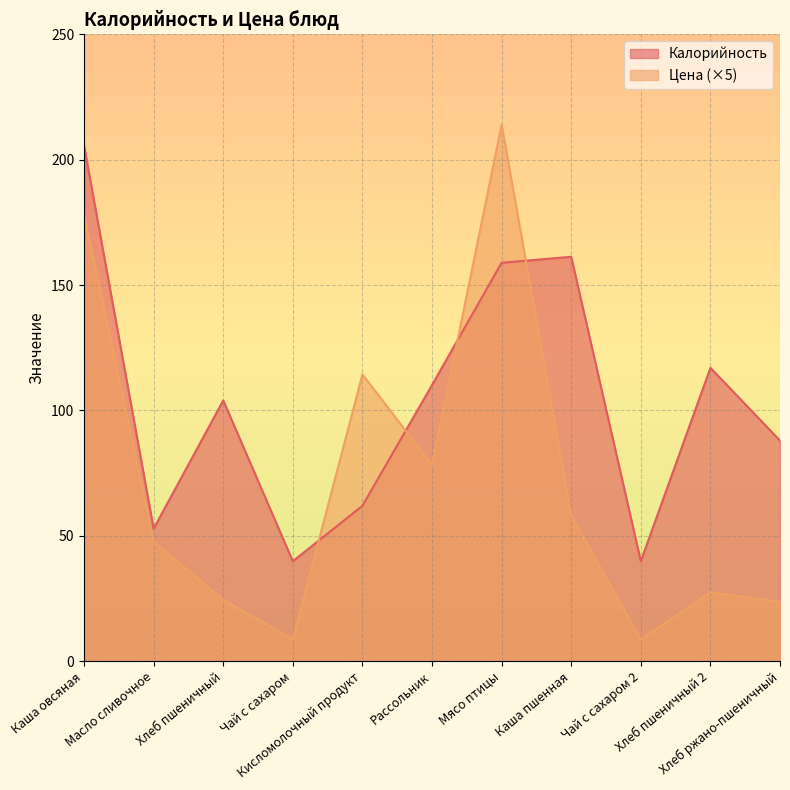

What position from the right is Каша пшенная?

4